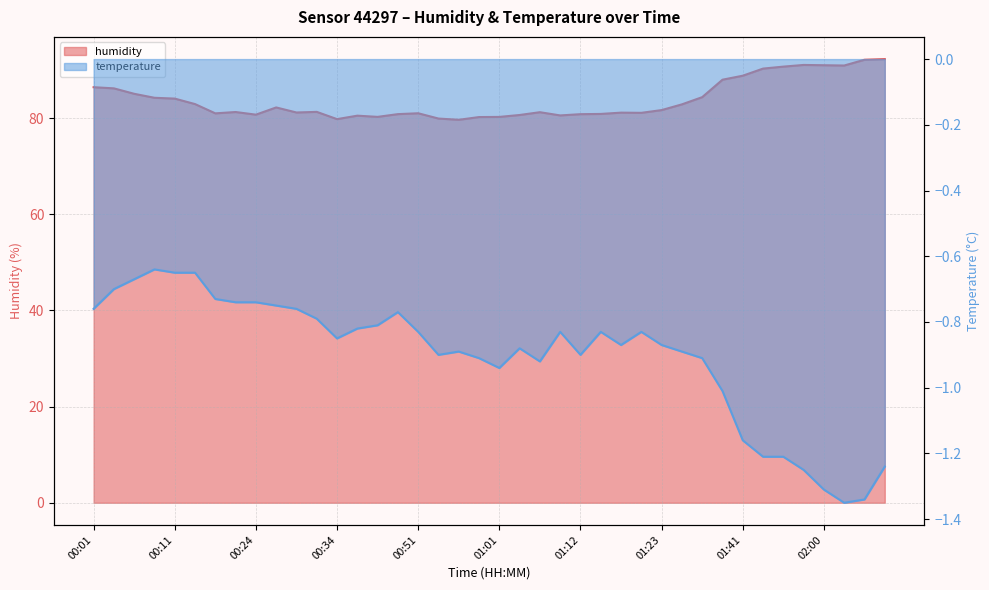

The humidity series shows 80.7 at 00:24. True or false?

True